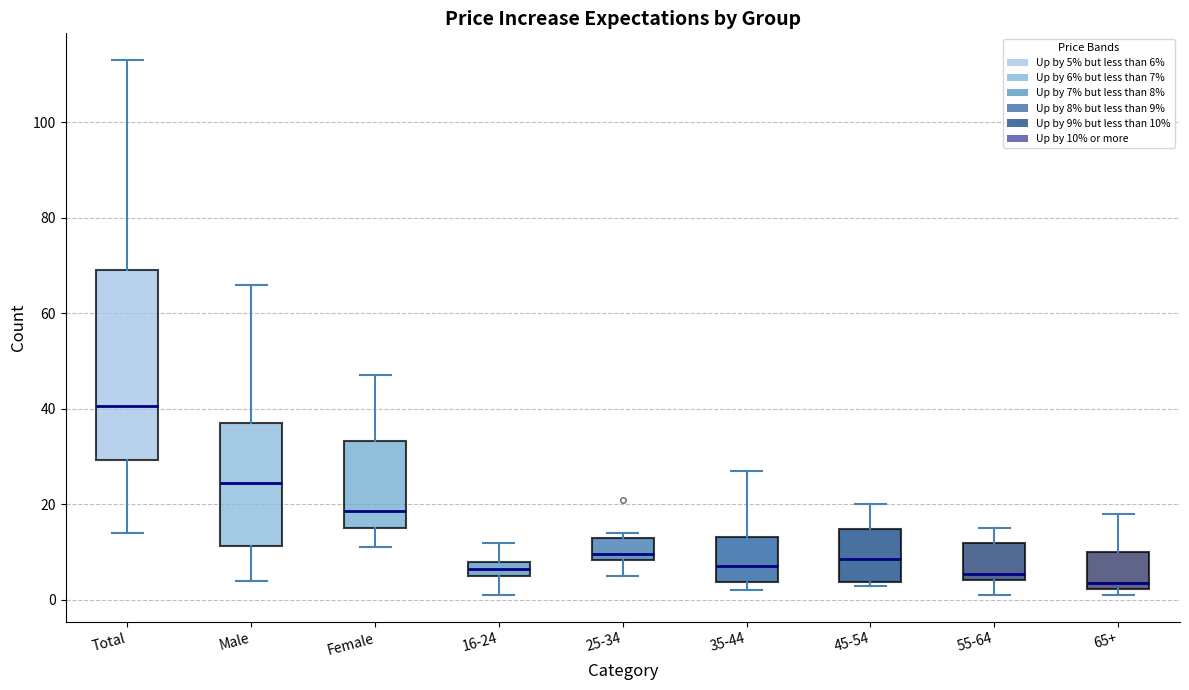

Comparing the boxes themselves (not the whiskers), which one is the tallest?

Total